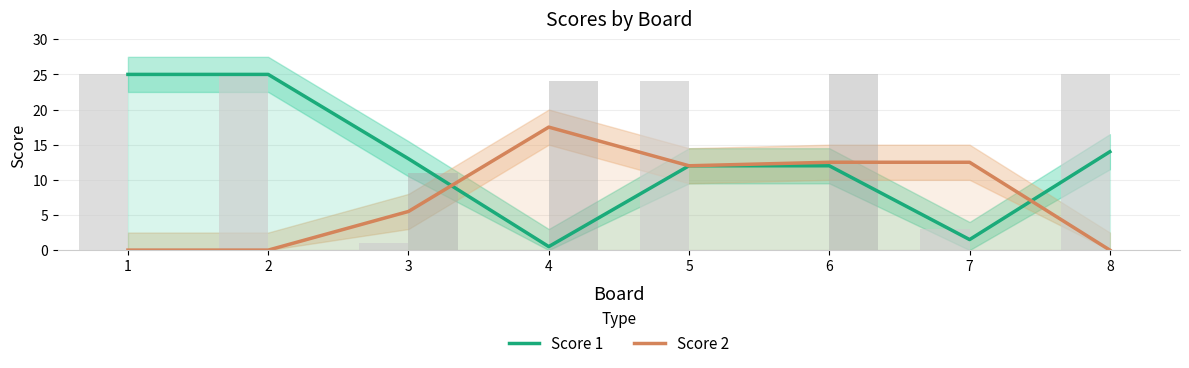

What is the difference between the maximum and minimum values in the Score 2 series?

17.5